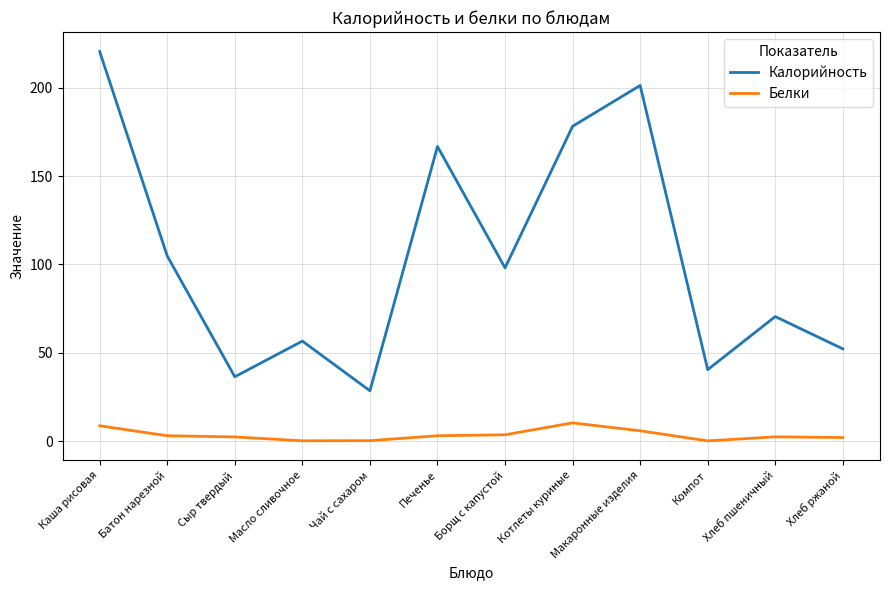

Rank the series at Сыр твердый from lowest to highest value.

Белки, Калорийность